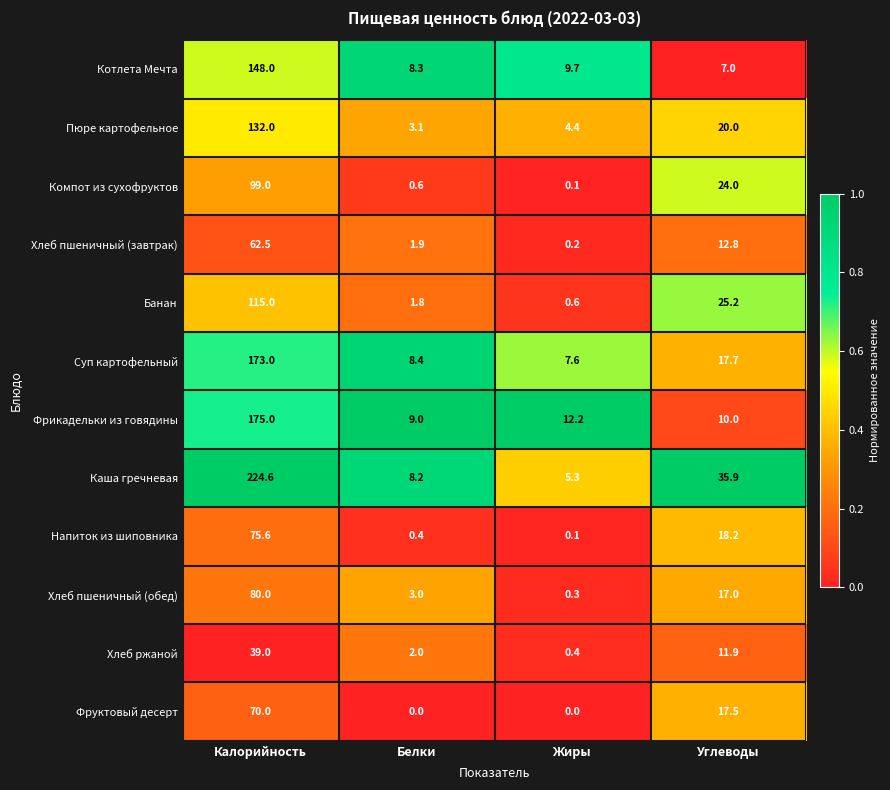

At which category is the sum across all series the highest?

Калорийность